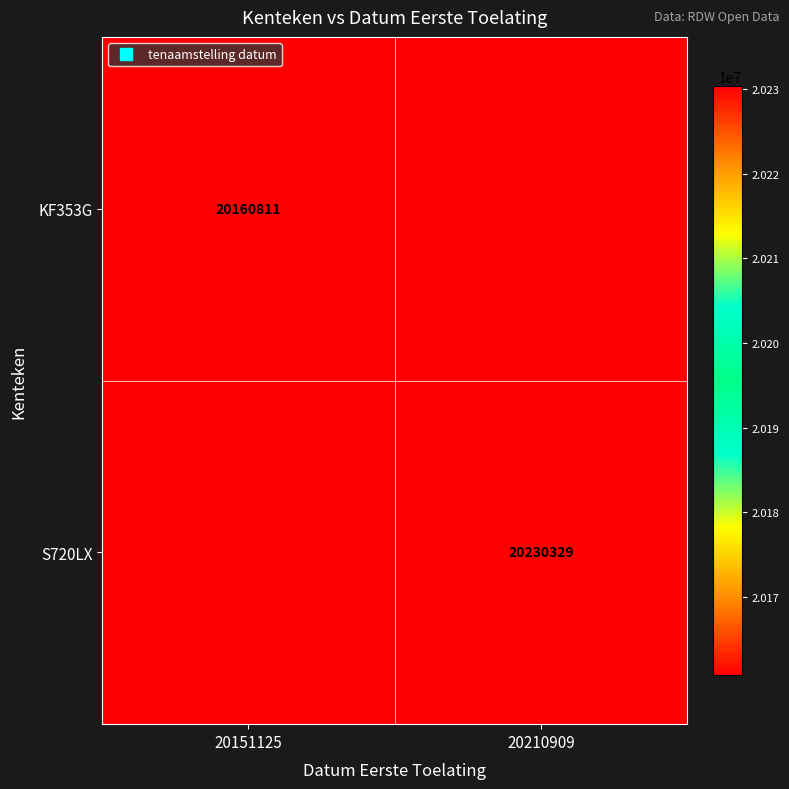

How many categories are shown in the chart?

2